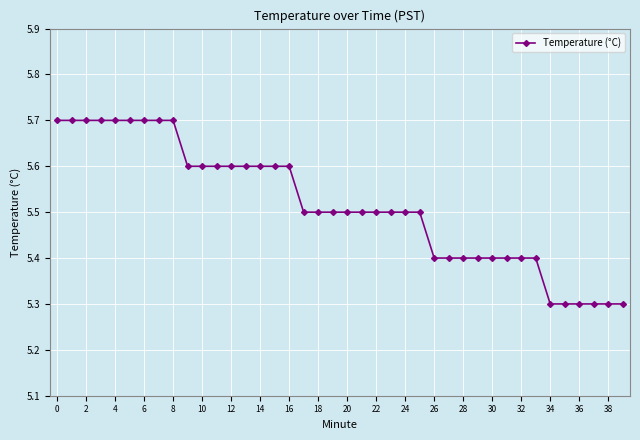

What is the value of the 10th point from the left?

5.6